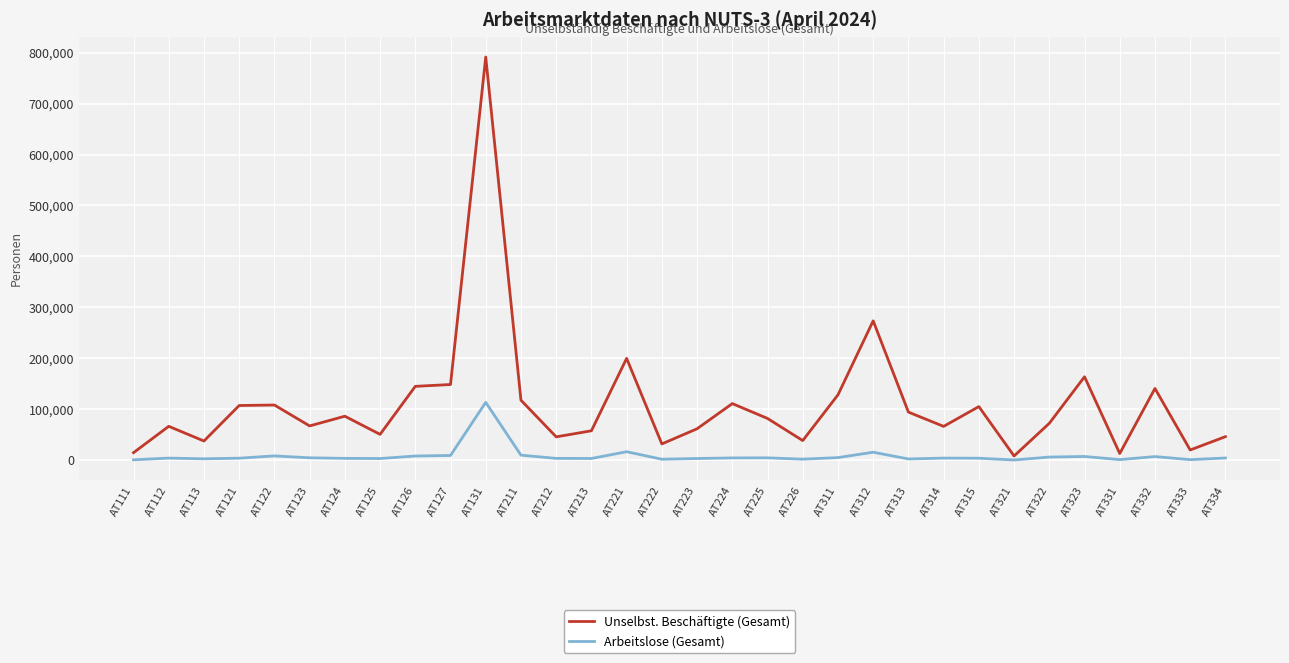

Which series has the largest range (max minus min)?

Unselbst. Beschäftigte (Gesamt)